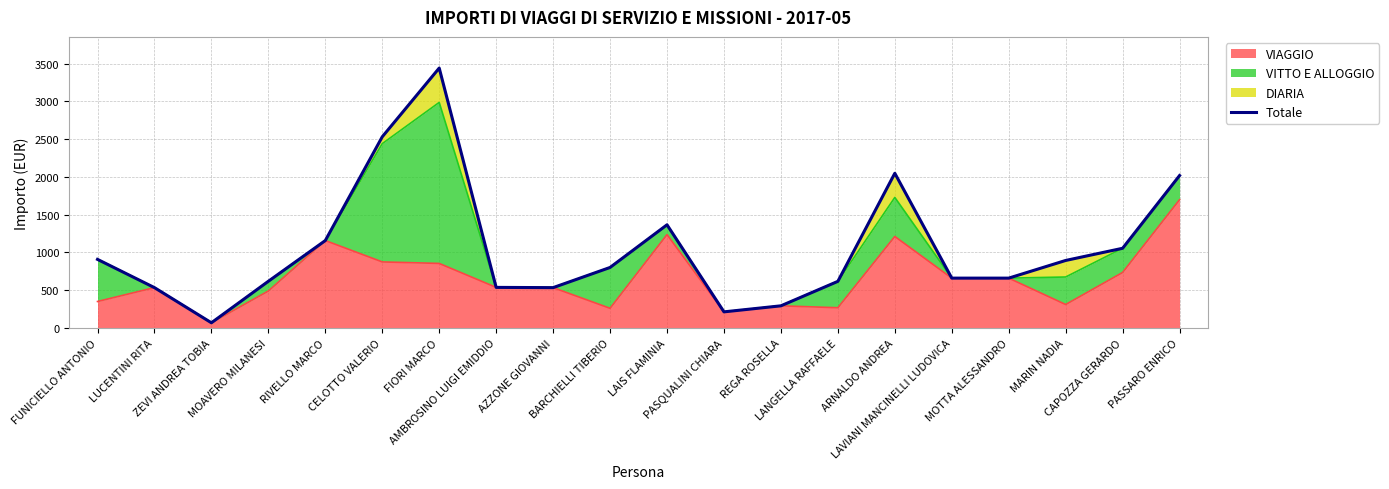

Between PASQUALINI CHIARA and MOTTA ALESSANDRO, which is larger?

MOTTA ALESSANDRO